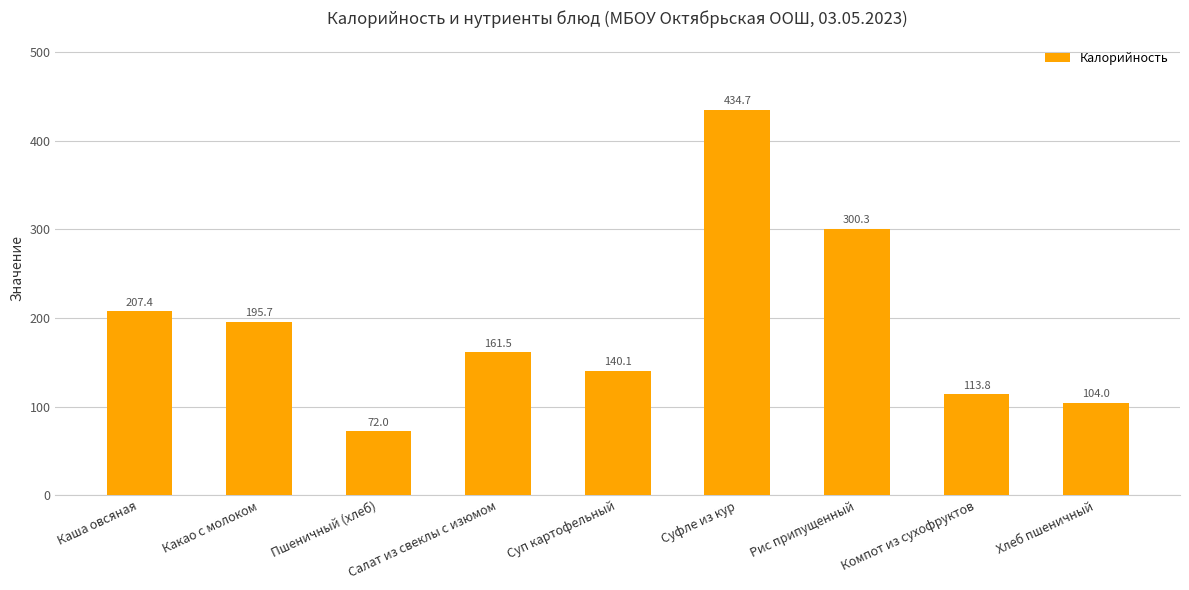

What is the approximate value at Салат из свеклы с изюмом?

161.5